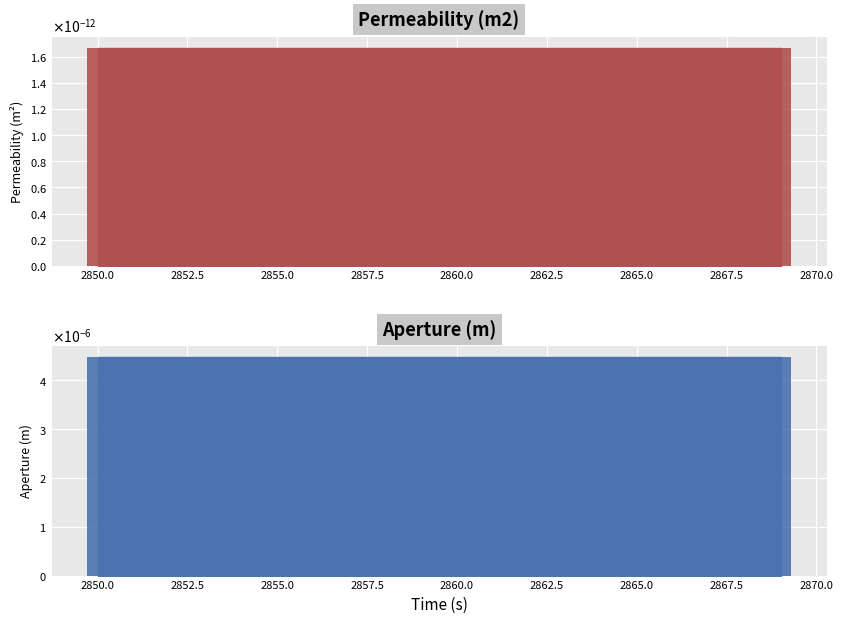

At which category is the sum across all series the highest?

2869